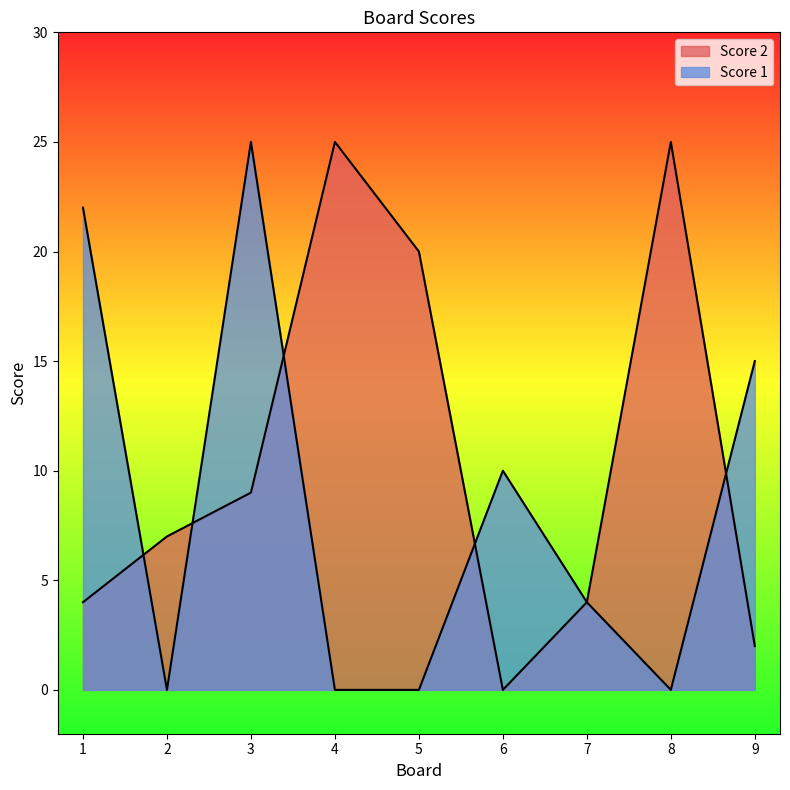

What are all the series names shown in the legend?

Score 2, Score 1